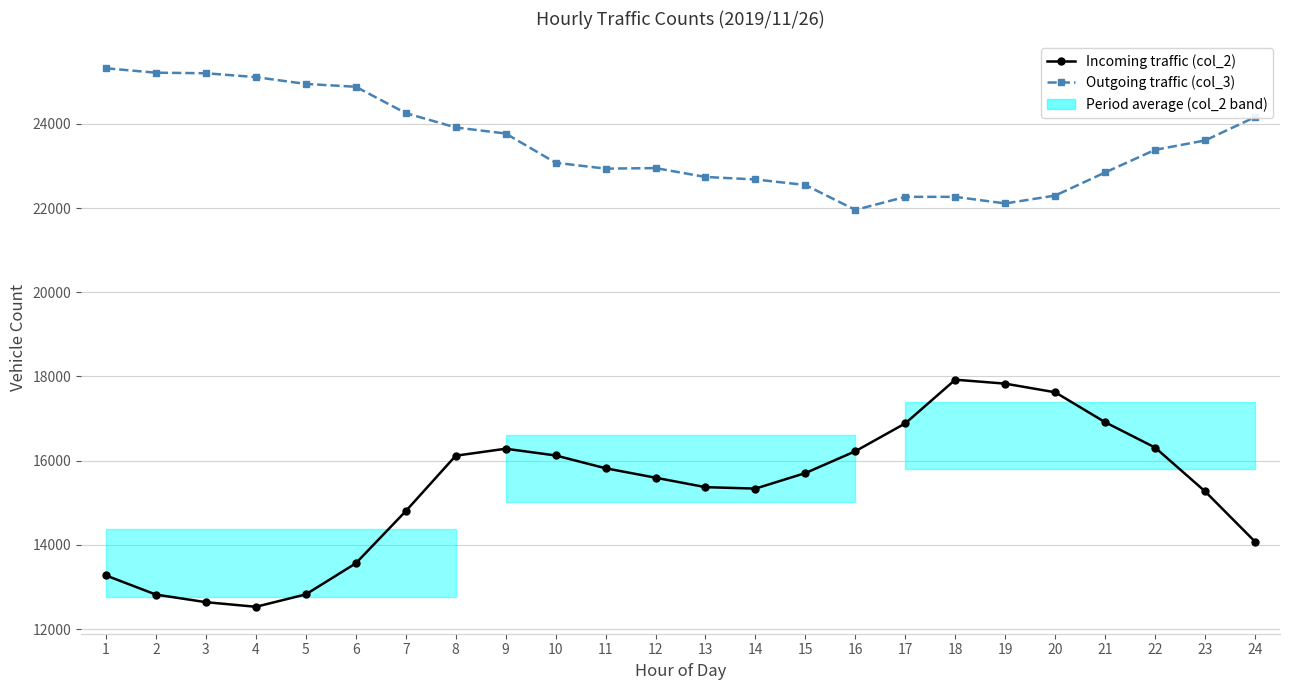

Reading left to right, extract all data points from this chart.

Incoming traffic (col_2): 1=13273	2=12819	3=12639	4=12529	5=12824	6=13562	7=14801	8=16118	9=16284	10=16124	11=15820	12=15596	13=15371	14=15337	15=15706	16=16225	17=16887	18=17924	19=17830	20=17625	21=16914	22=16312	23=15271	24=14077
Outgoing traffic (col_3): 1=25322	2=25217	3=25204	4=25112	5=24950	6=24883	7=24257	8=23916	9=23772	10=23078	11=22938	12=22951	13=22740	14=22681	15=22549	16=21957	17=22268	18=22268	19=22111	20=22298	21=22848	22=23385	23=23607	24=24162